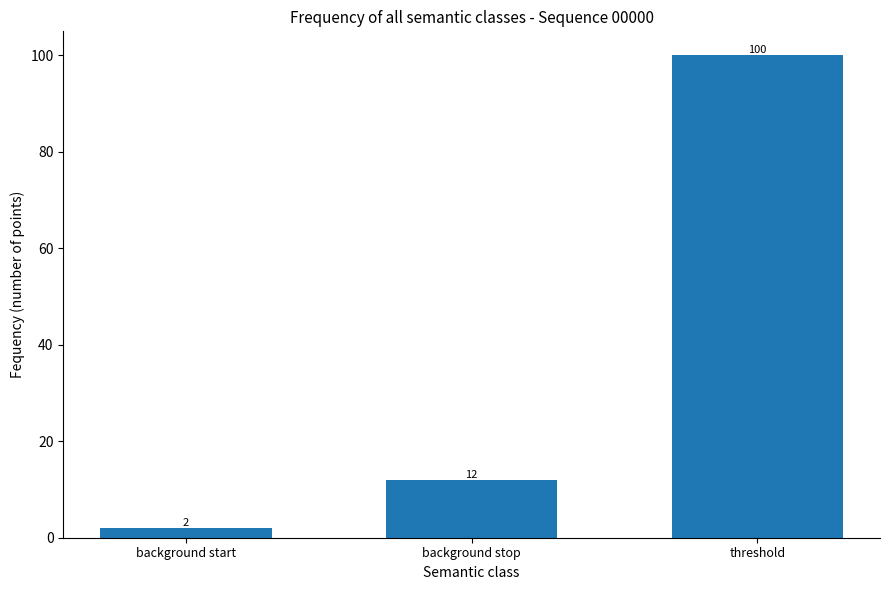

Reading left to right, list all the values displayed in this chart.

background start=2	background stop=12	threshold=100